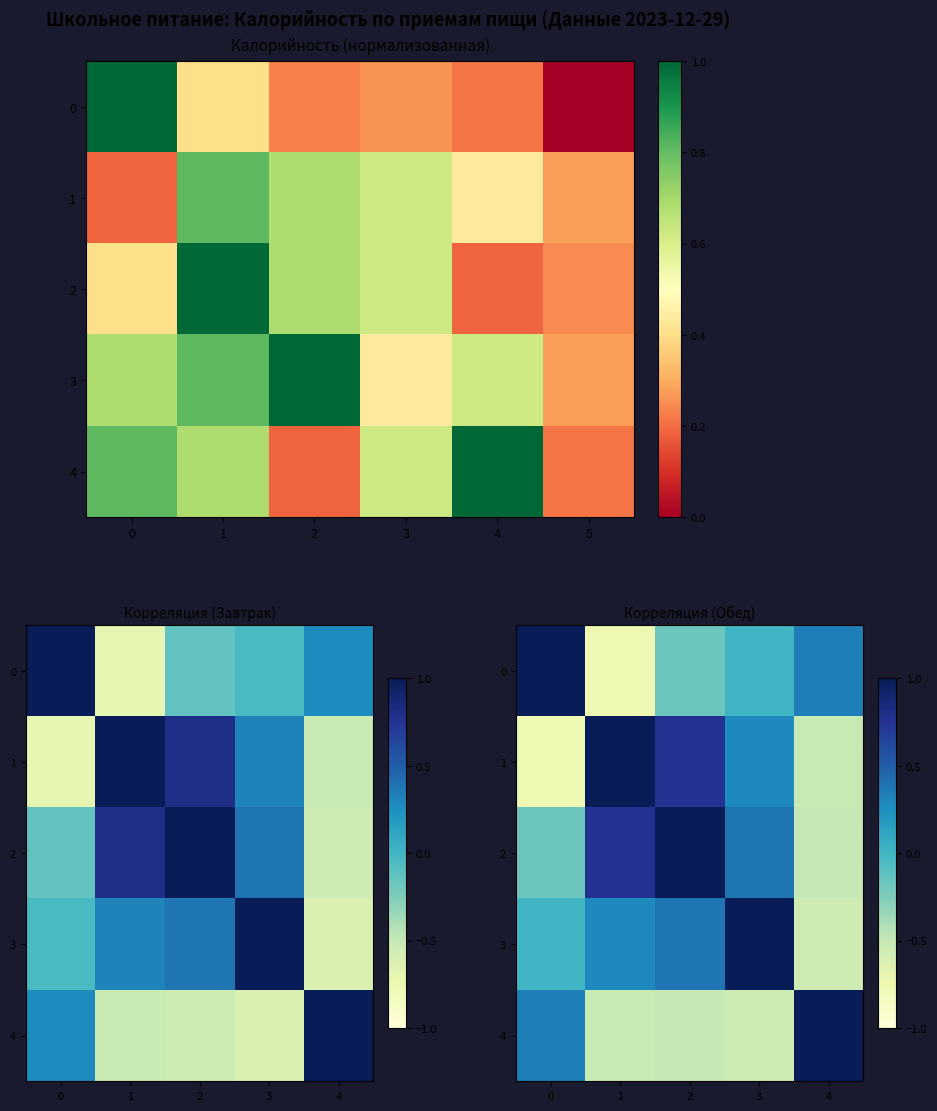

Is the value of 0 at 0 greater than the value of 4 at 2?

Yes